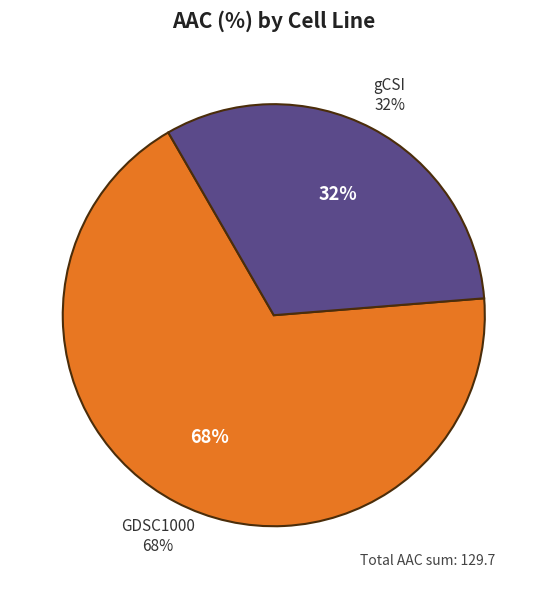

What is the change in value from GDSC1000 to gCSI?

-46.5